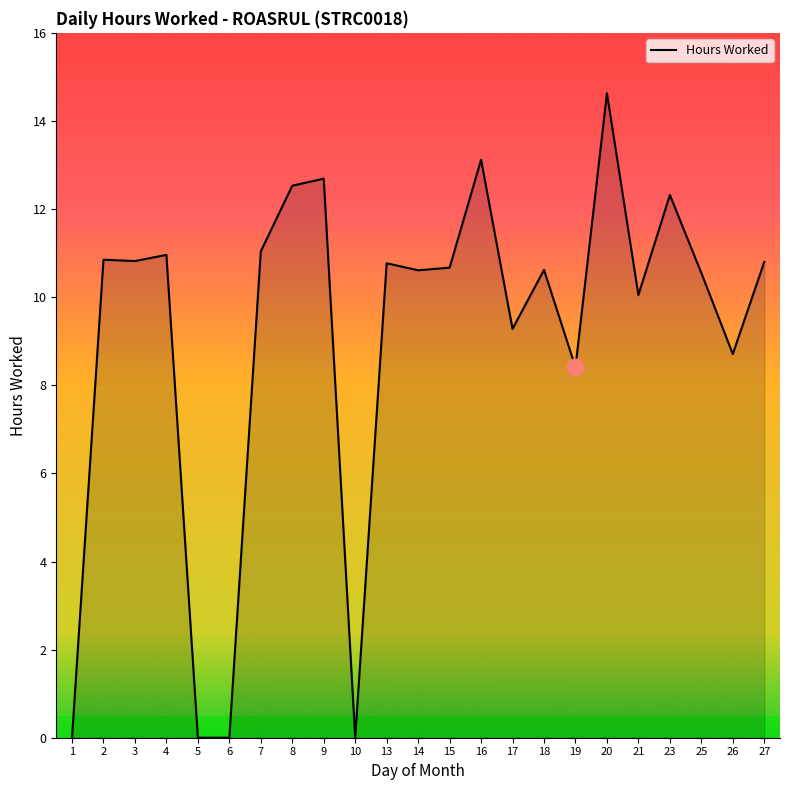

What is the approximate value at 15?

10.7